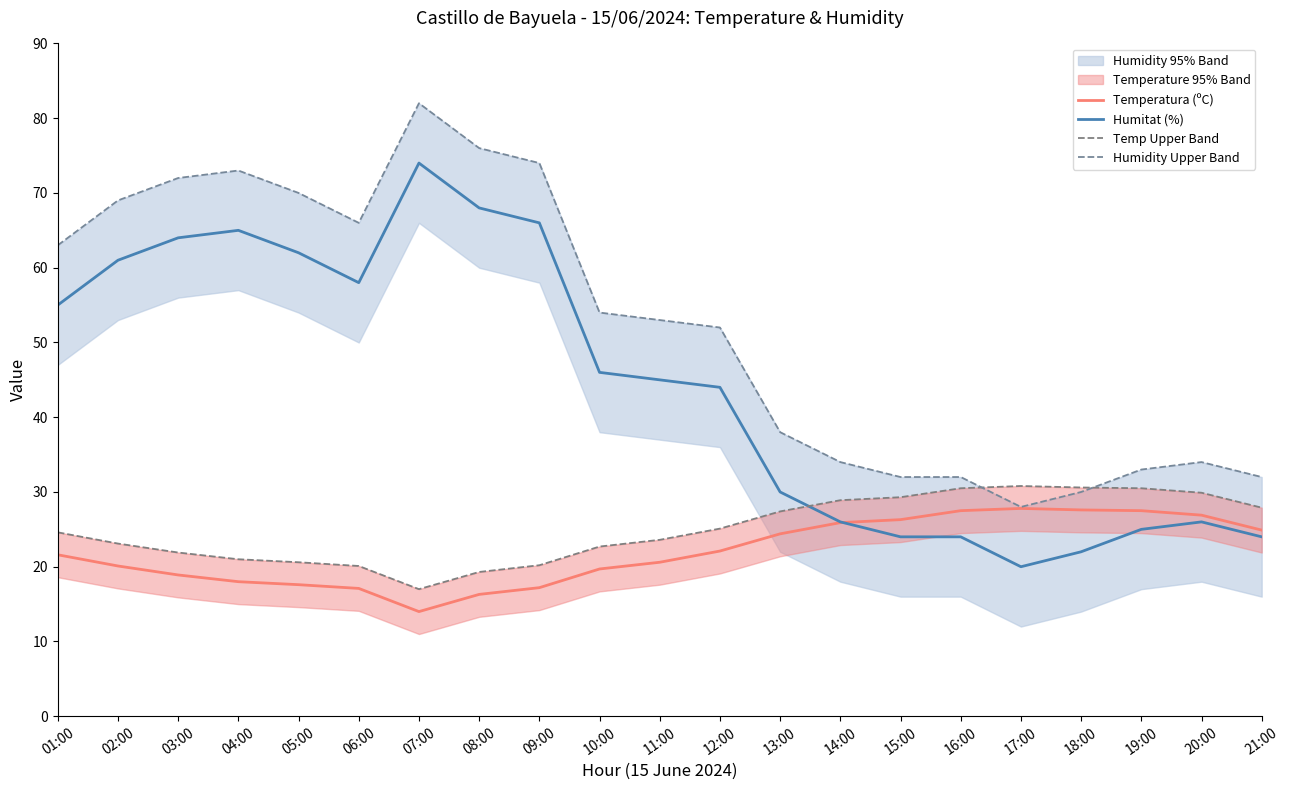

What is the difference between the second highest and minimum values in the Temp Upper Band series?

13.6